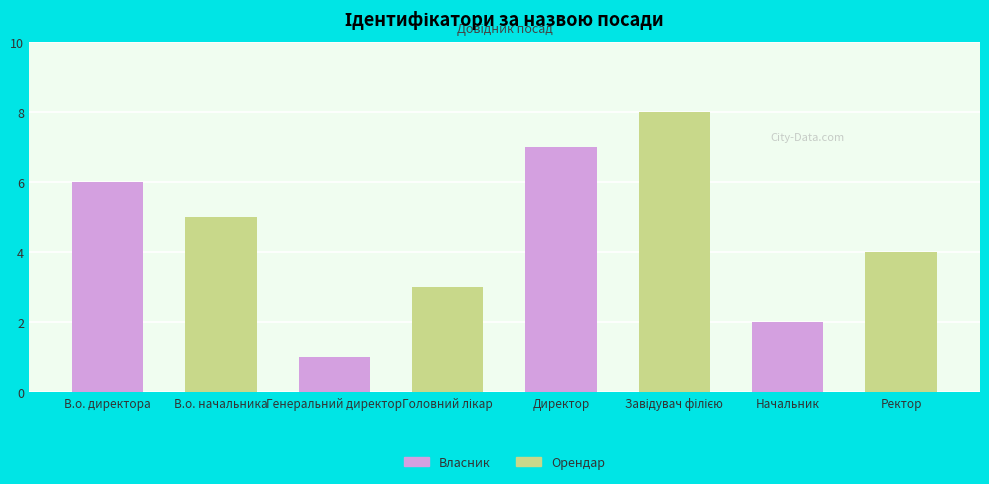

Reading right to left, list all the values displayed in this chart.

Ректор=4	Начальник=2	Завідувач філією=8	Директор=7	Головний лікар=3	Генеральний директор=1	В.о. начальника=5	В.о. директора=6